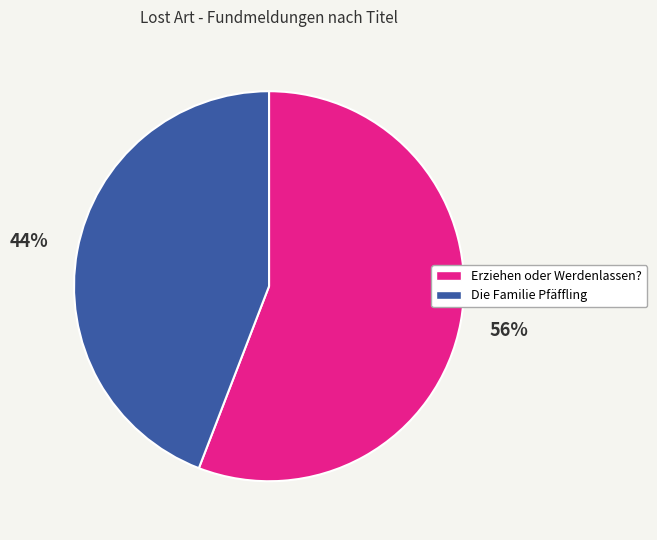

What is the majority slice?

Erziehen oder Werdenlassen?